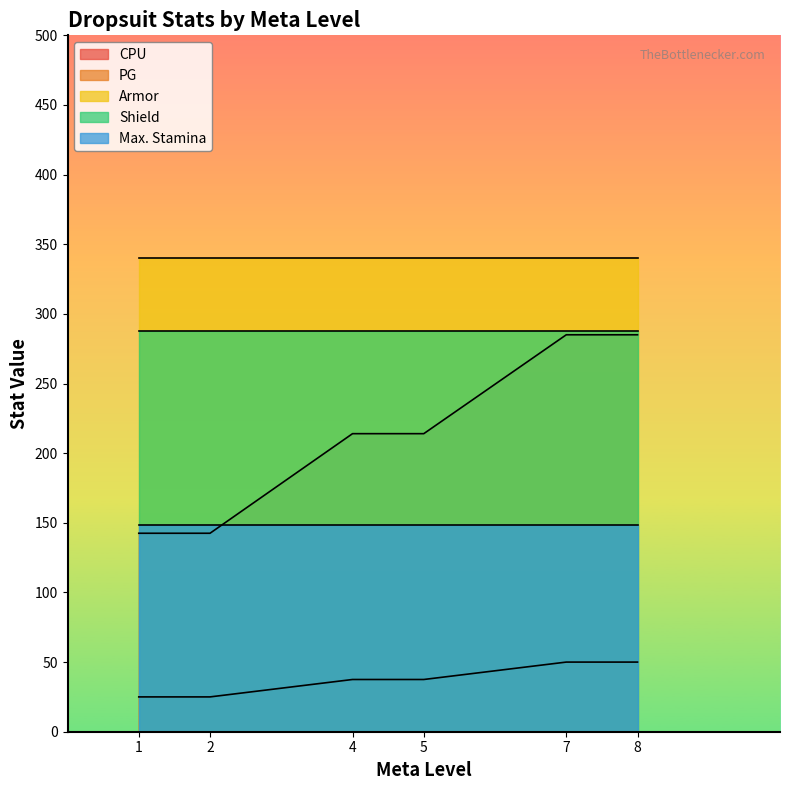

List the series in order of their peak value, lowest first.

PG, Max. Stamina, CPU, Shield, Armor